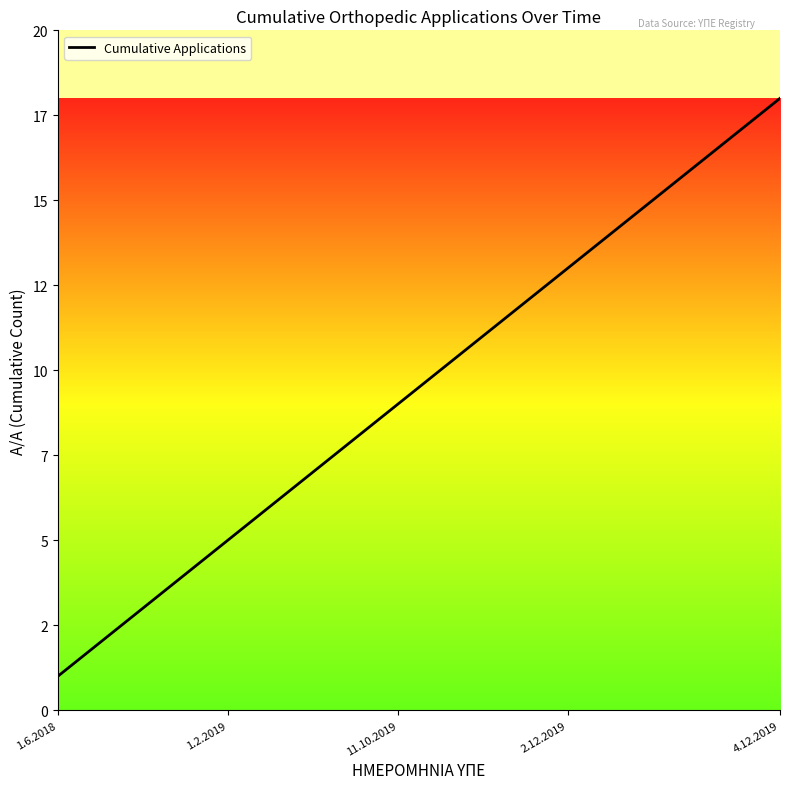

Does the chart have visible grid lines?

No